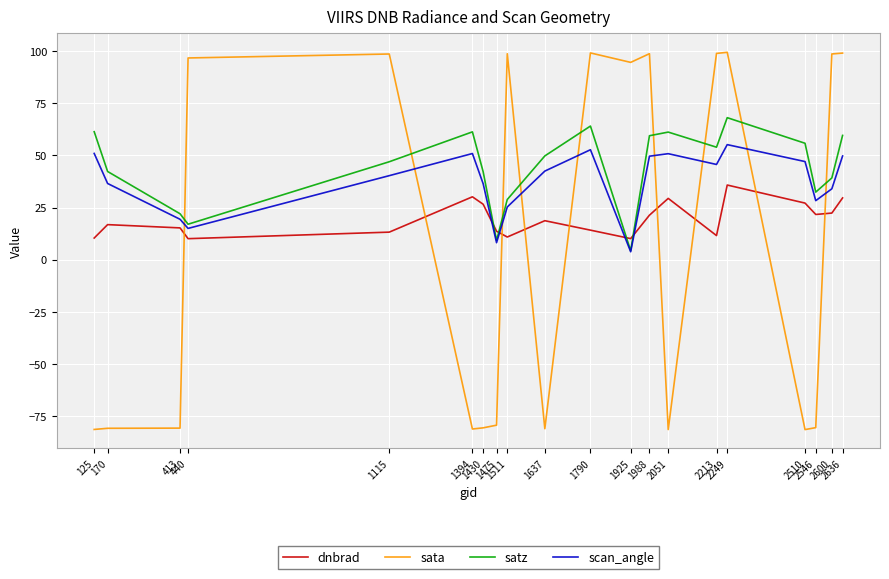

Which series ends up on top after the final intersection of satz and sata?

sata